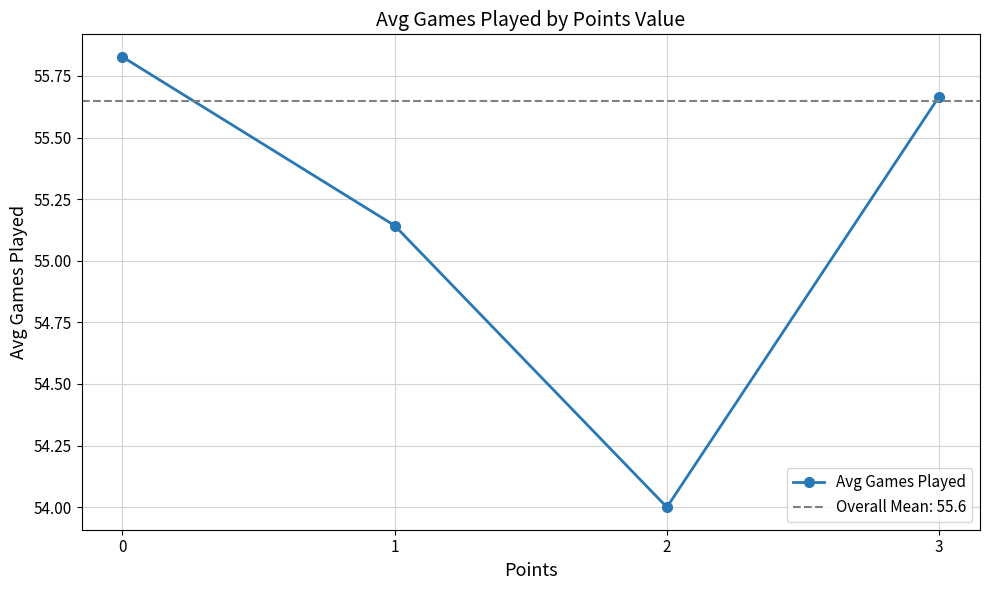

What is the sum of the values at 3 and 1?

110.8